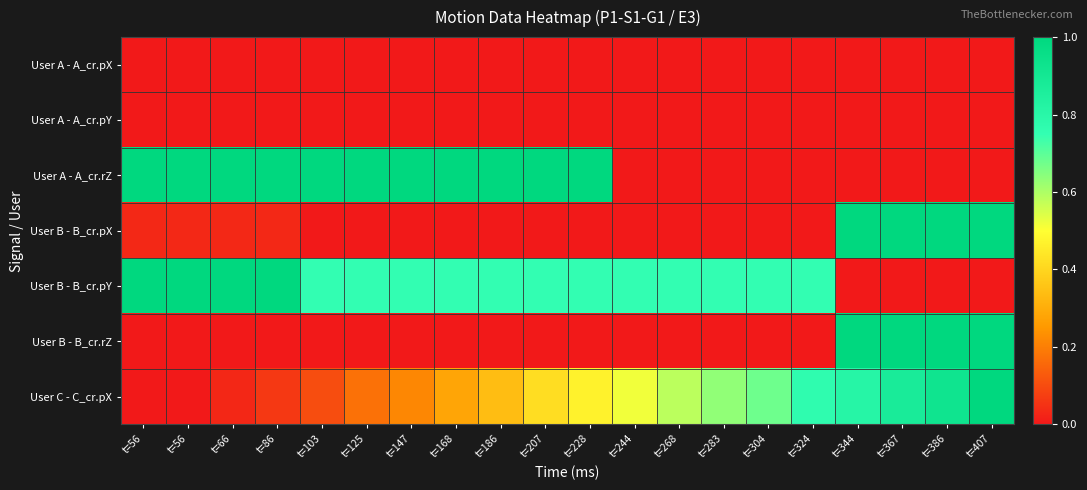

Which has a higher value, t=268 or t=207?

t=268